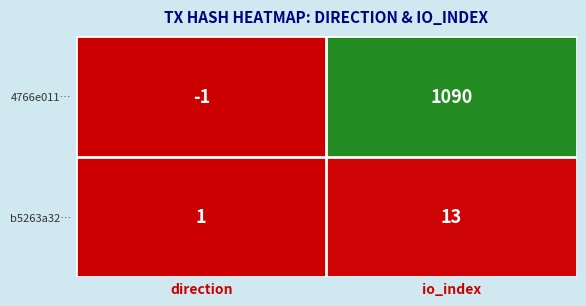

Count the number of data series in this chart.

2